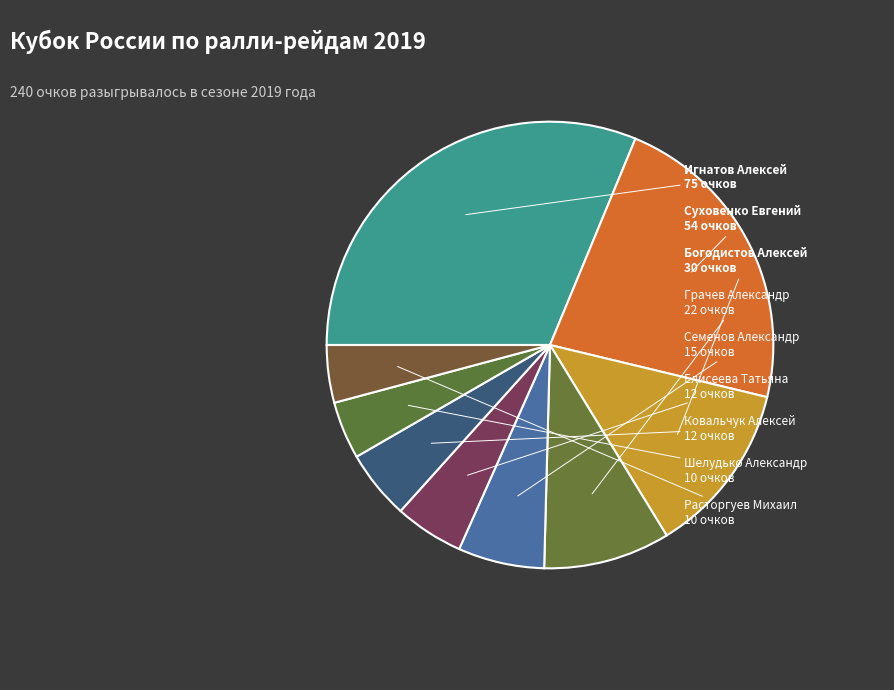

Which has a higher value, Богодистов Алексей or Расторгуев Михаил?

Богодистов Алексей